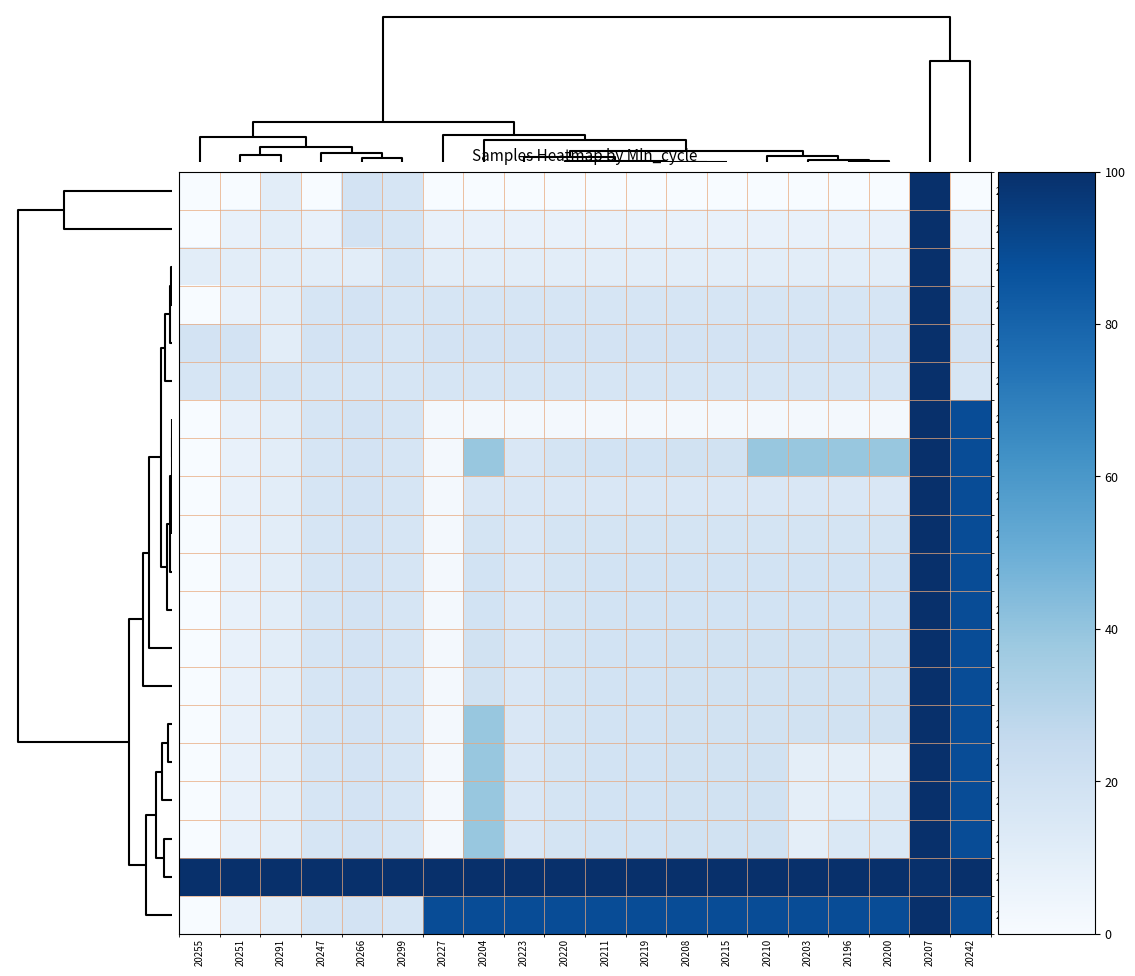

How many series are shown in this chart?

20